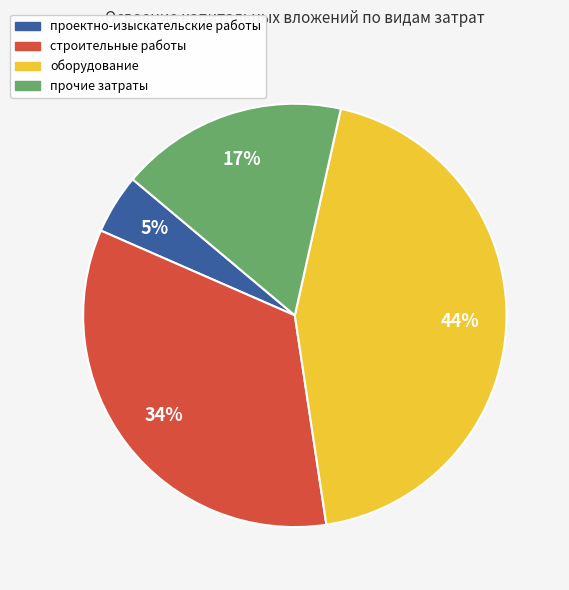

Is the sum of строительные работы and оборудование greater than half?

Yes